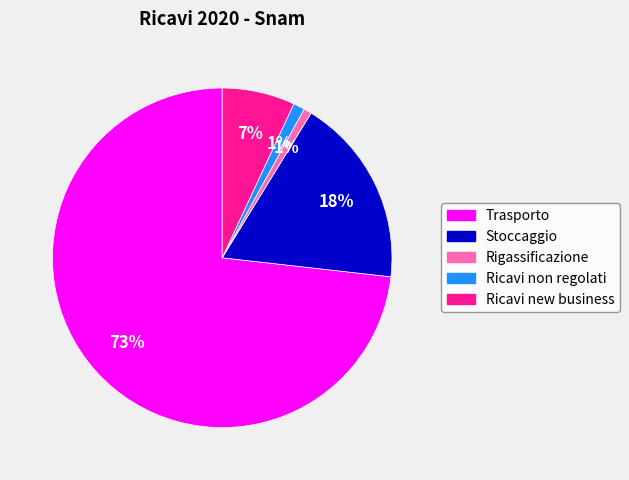

Do Ricavi new business and Rigassificazione together represent more than half of the pie?

No